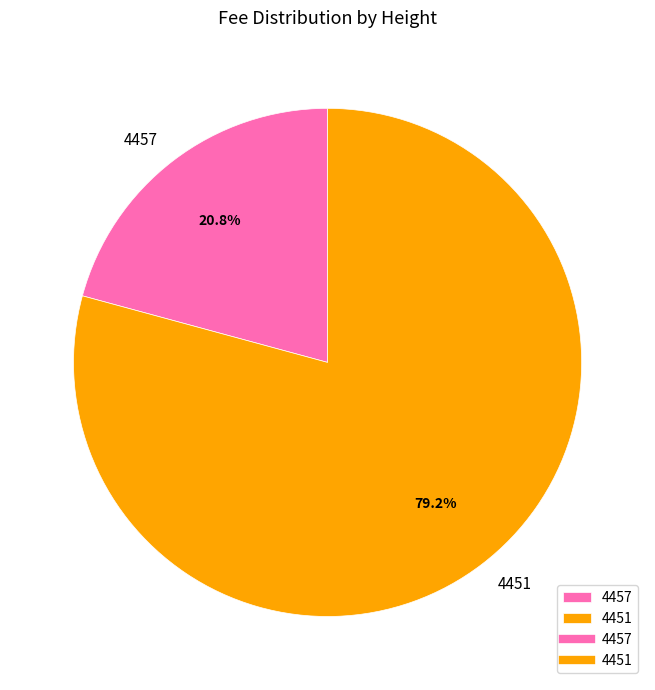

Rank the categories by value from highest to lowest.

4451, 4457